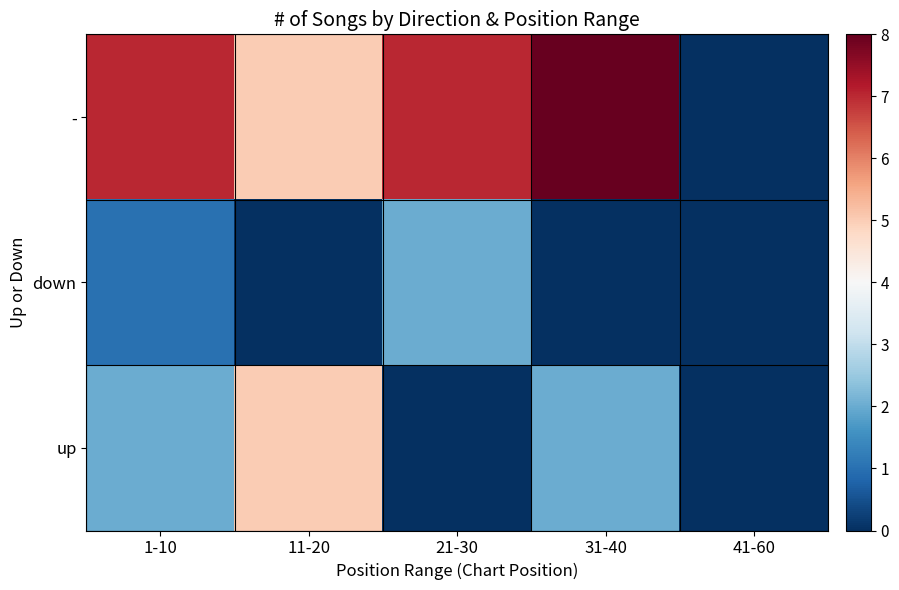

List the series in order of their overall mean, lowest first.

down, up, -